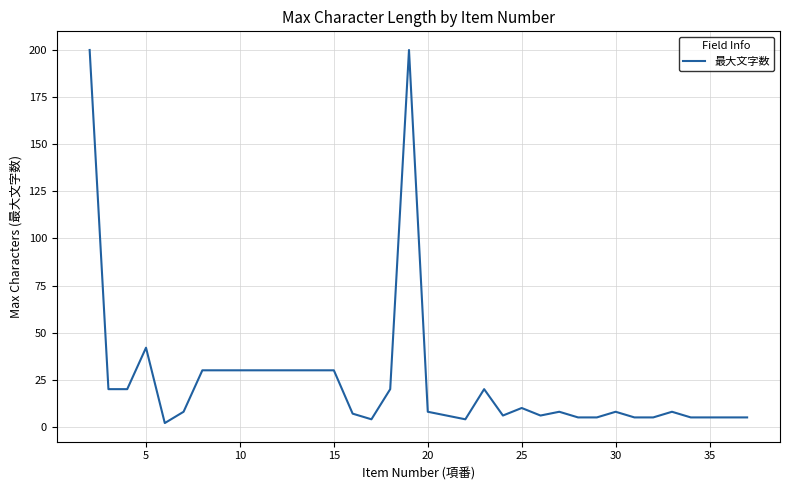

What is the maximum value shown in the chart?

200